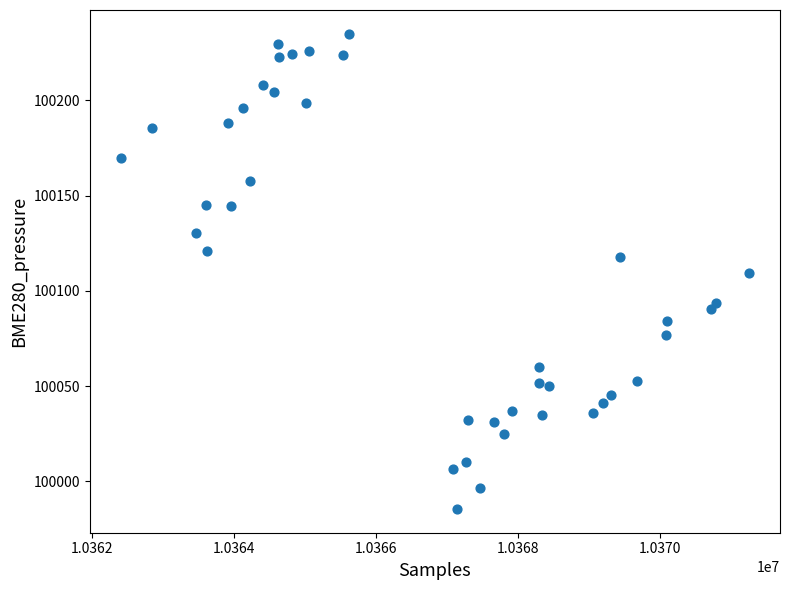

What is the range of Y values (max minus min)?

249.5